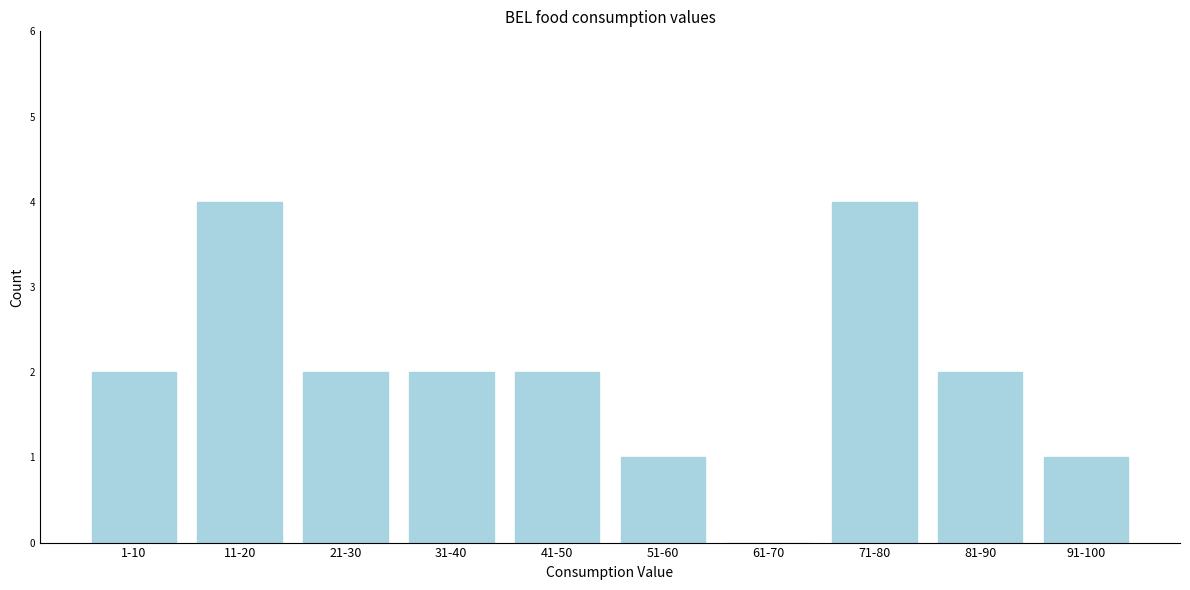

Reading left to right, what are all the values shown in this chart?

1-10=2	11-20=4	21-30=2	31-40=2	41-50=2	51-60=1	61-70=0	71-80=4	81-90=2	91-100=1